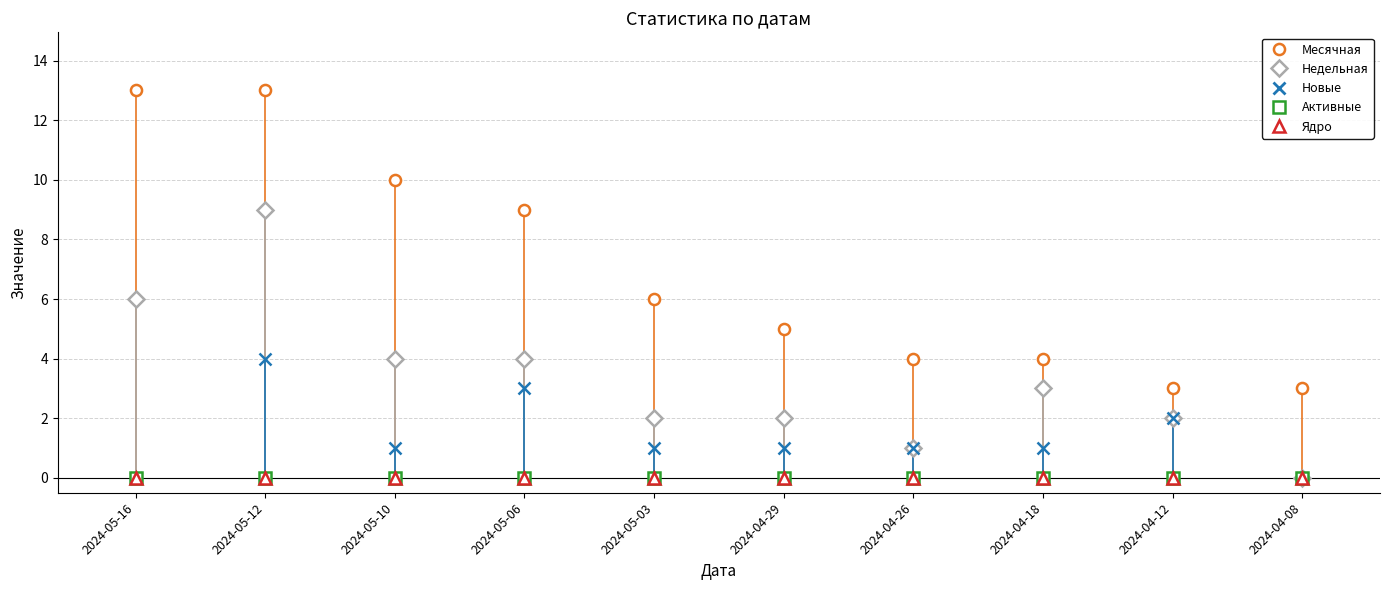

Where is Ядро nearest to the value 0?

2024-05-16